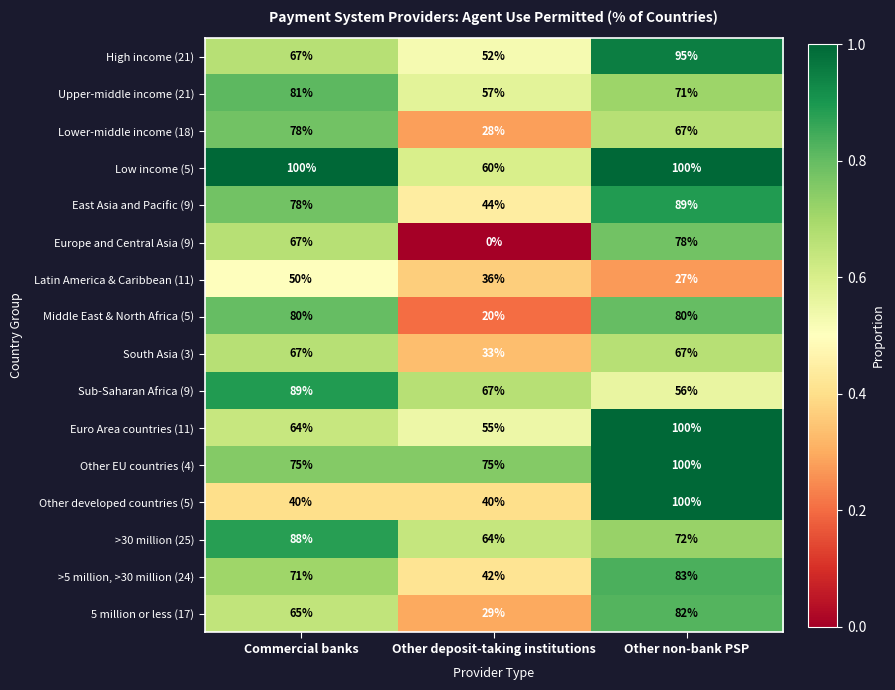

What is the greatest value displayed?

100